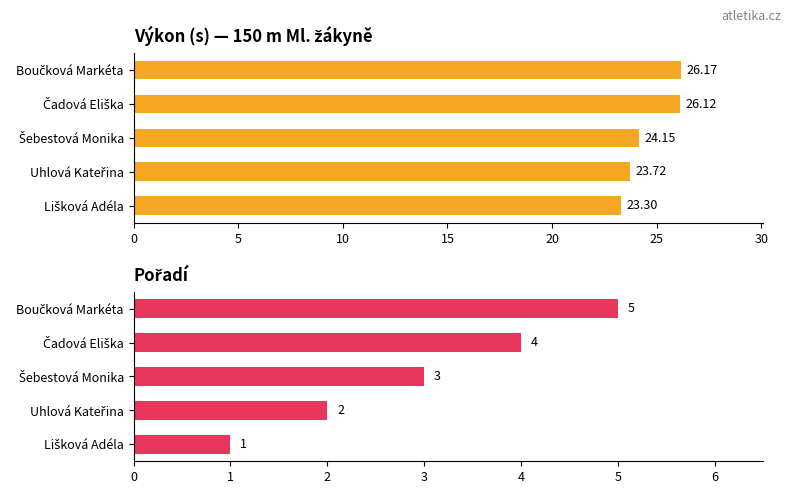

Count the number of categories in the chart.

5